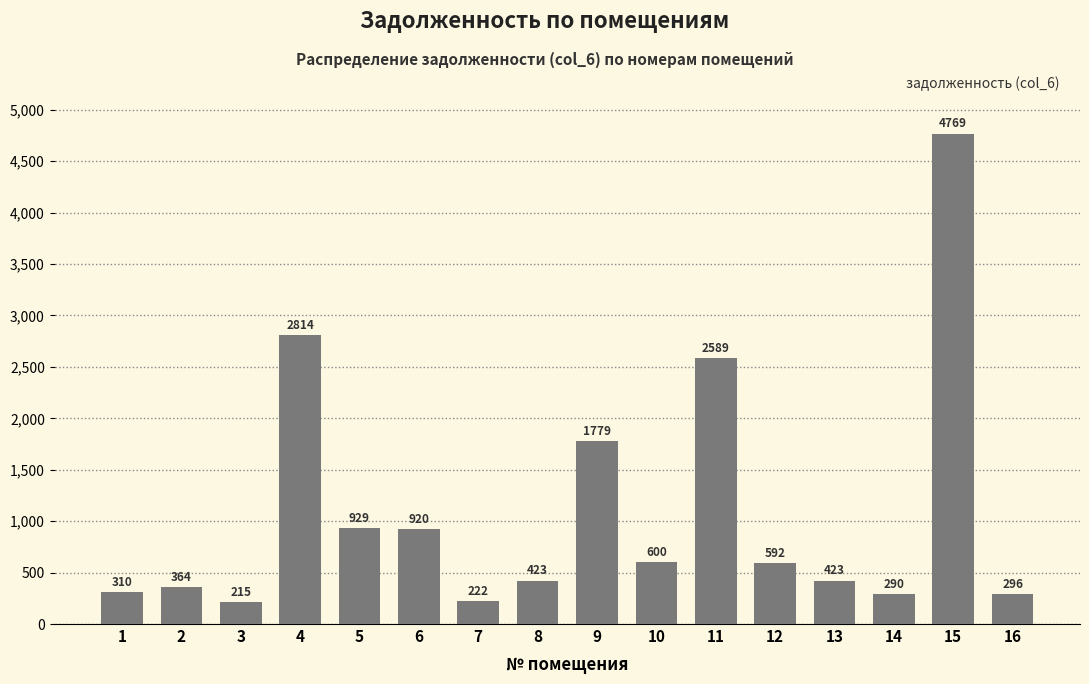

At which label is the value closest to 2491?

11